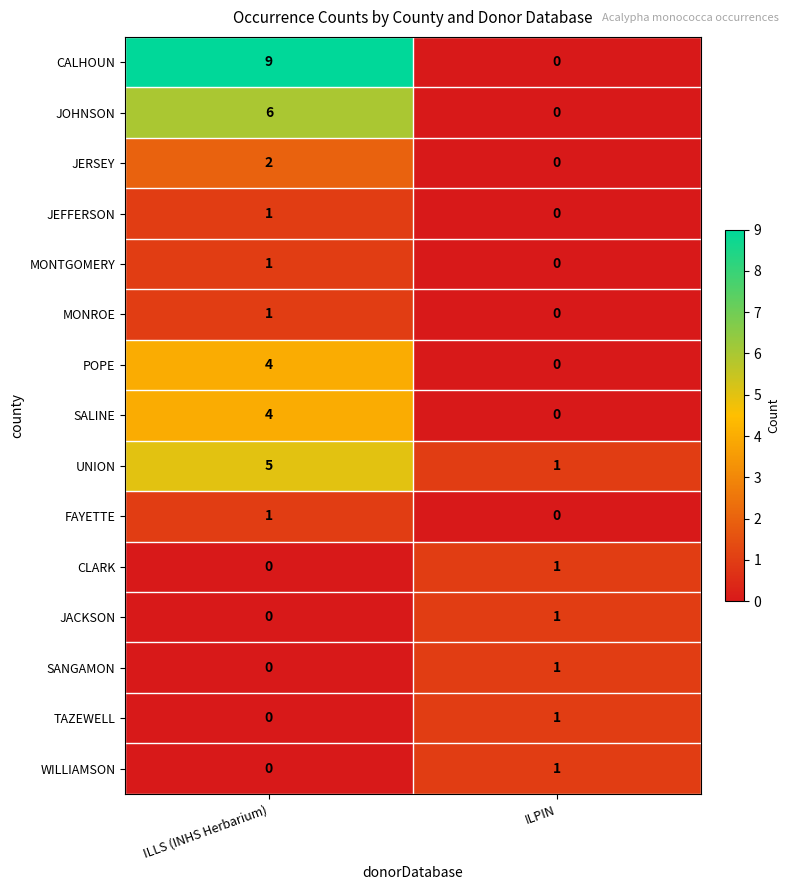

Reading left to right, what are all the values shown in this chart?

CALHOUN: 9	0
JOHNSON: 6	0
JERSEY: 2	0
JEFFERSON: 1	0
MONTGOMERY: 1	0
MONROE: 1	0
POPE: 4	0
SALINE: 4	0
UNION: 5	1
FAYETTE: 1	0
CLARK: 0	1
JACKSON: 0	1
SANGAMON: 0	1
TAZEWELL: 0	1
WILLIAMSON: 0	1